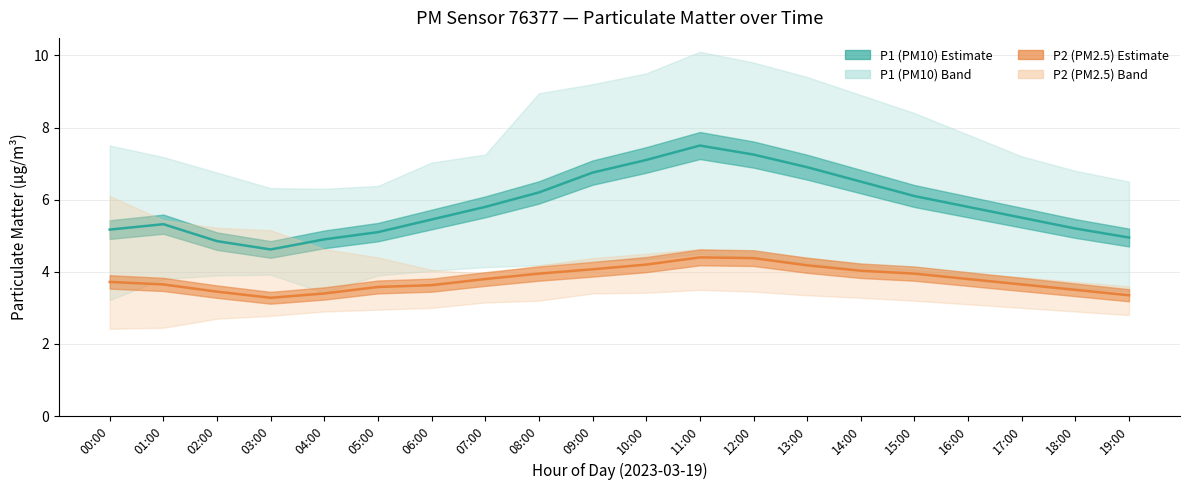

True or false: P2_lower has a value of 1.7 at 07:00.

False